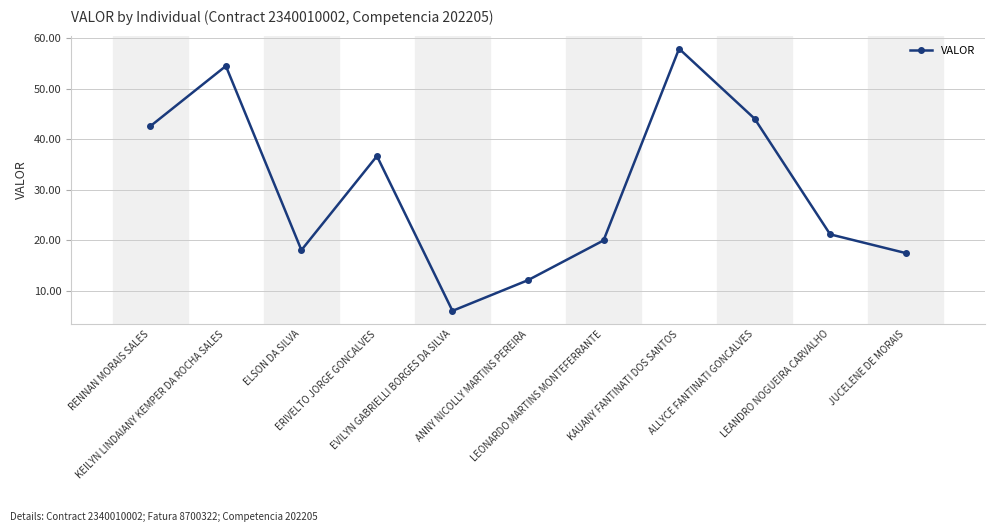

How many points are lower than both their immediate neighbors (excluding endpoints)?

2